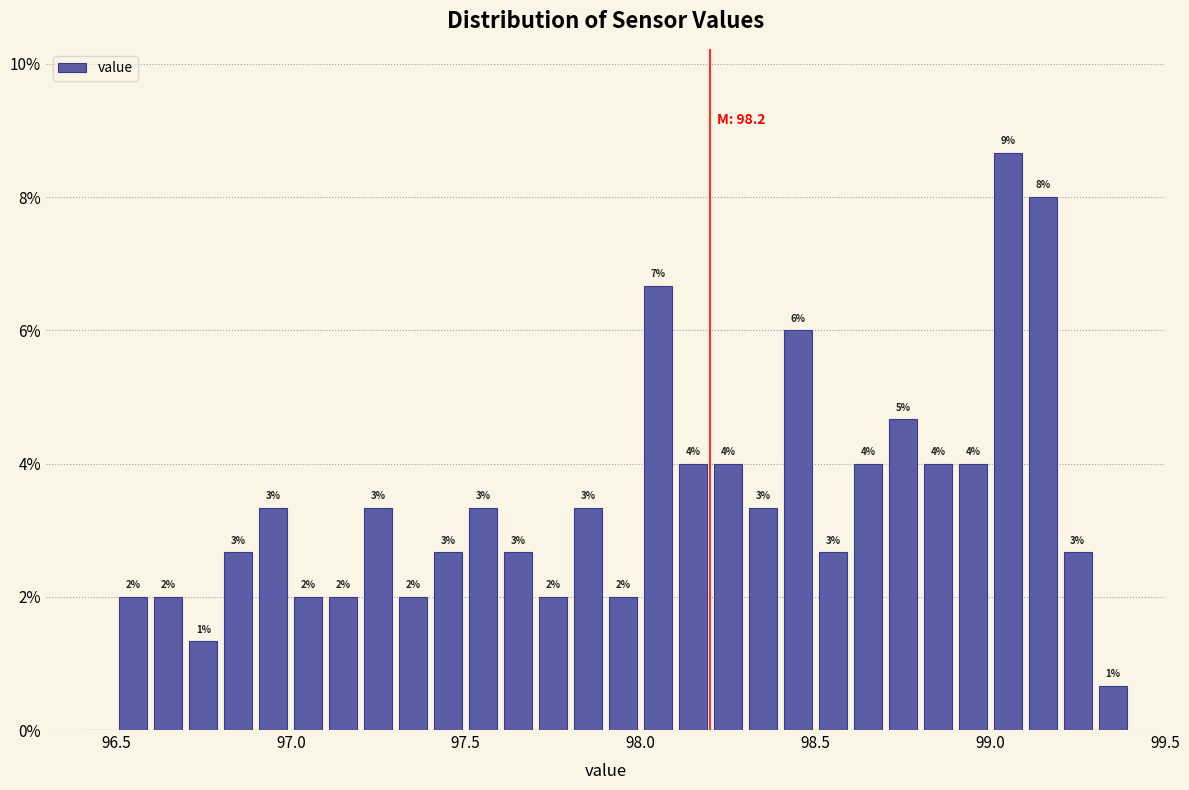

Read against the x-axis, roughly where is the centre of the tallest bar?

99.05